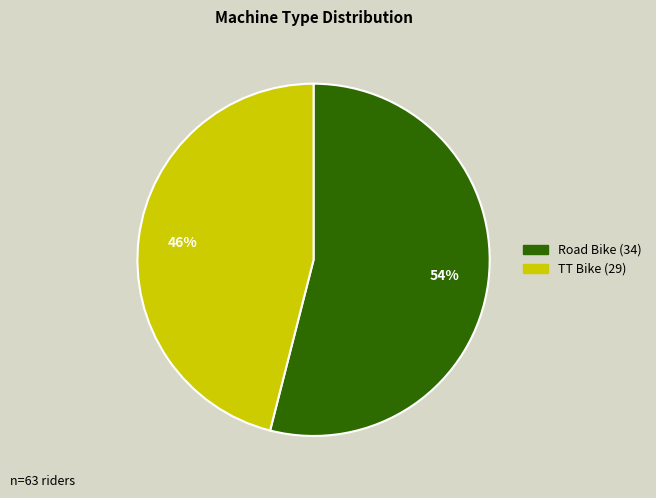

To the nearest percent, what percentage of the pie is Road Bike?

54%